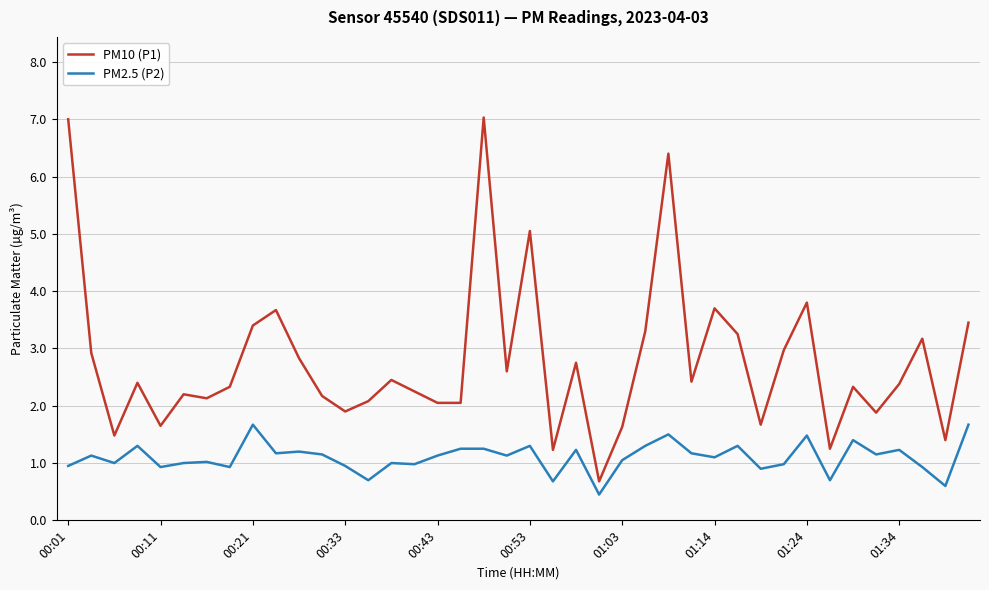

Rank the series by their average value, from highest to lowest.

PM10 (P1), PM2.5 (P2)